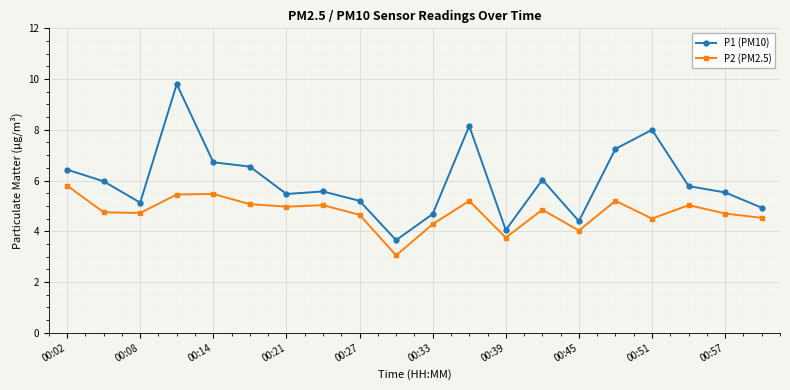

What is the value of the P1 (PM10) point at the 15th from the left?

4.4